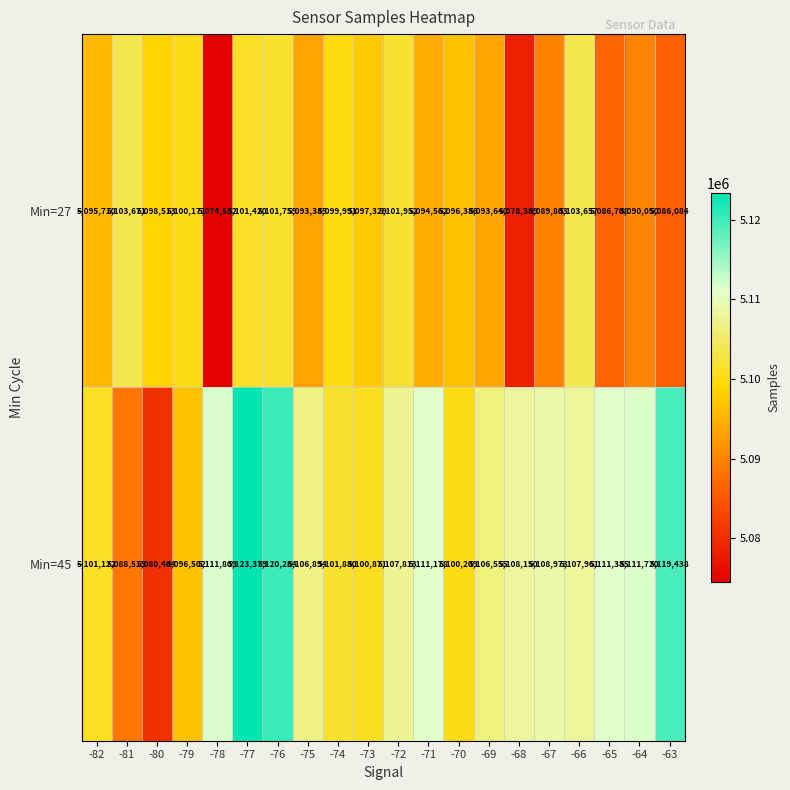

What is the spread (max minus min) of values at -64?

21670